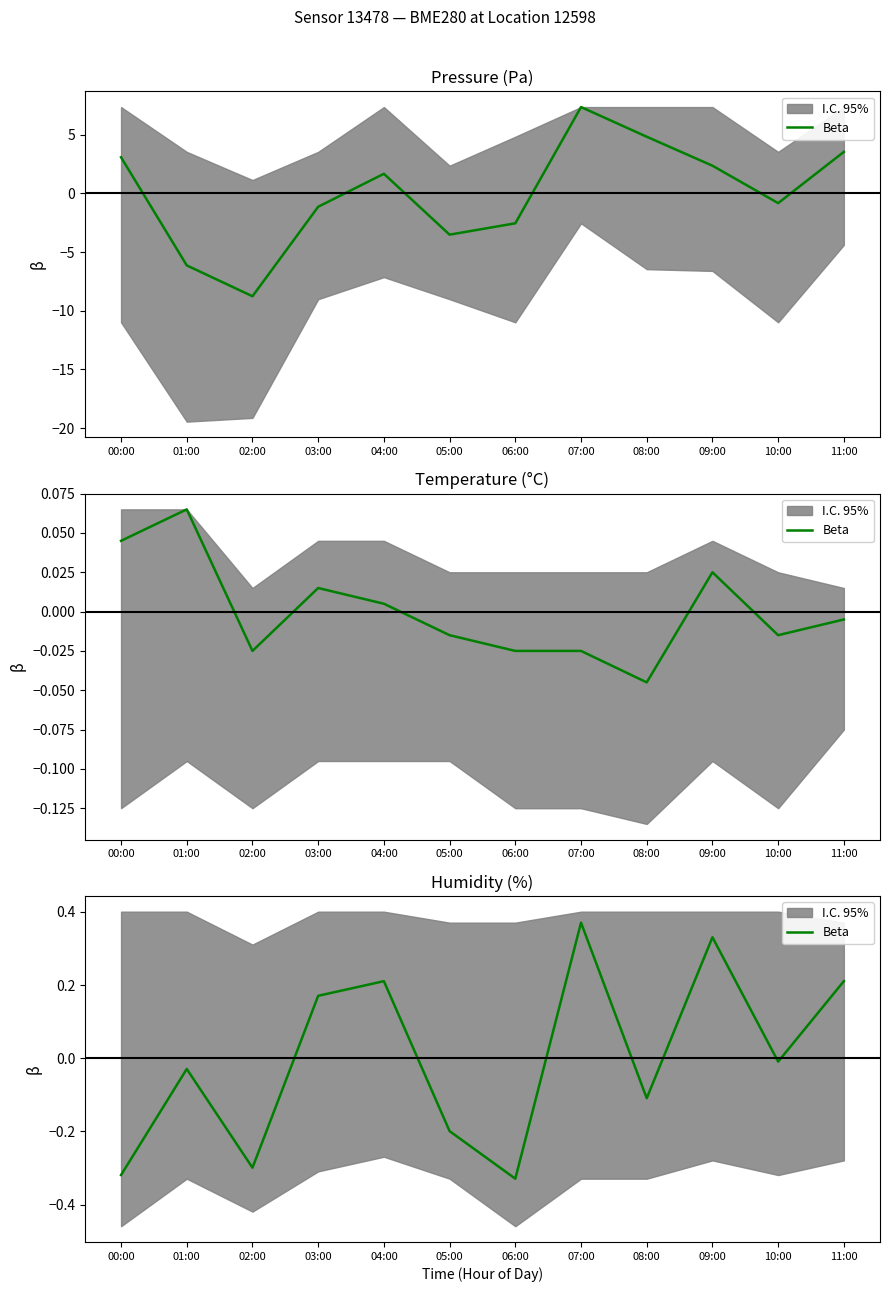

Reading right to left, what are all the values shown in this chart?

11:00=0.2	10:00=-0.0	09:00=0.3	08:00=-0.1	07:00=0.4	06:00=-0.3	05:00=-0.2	04:00=0.2	03:00=0.2	02:00=-0.3	01:00=-0.0	00:00=-0.3